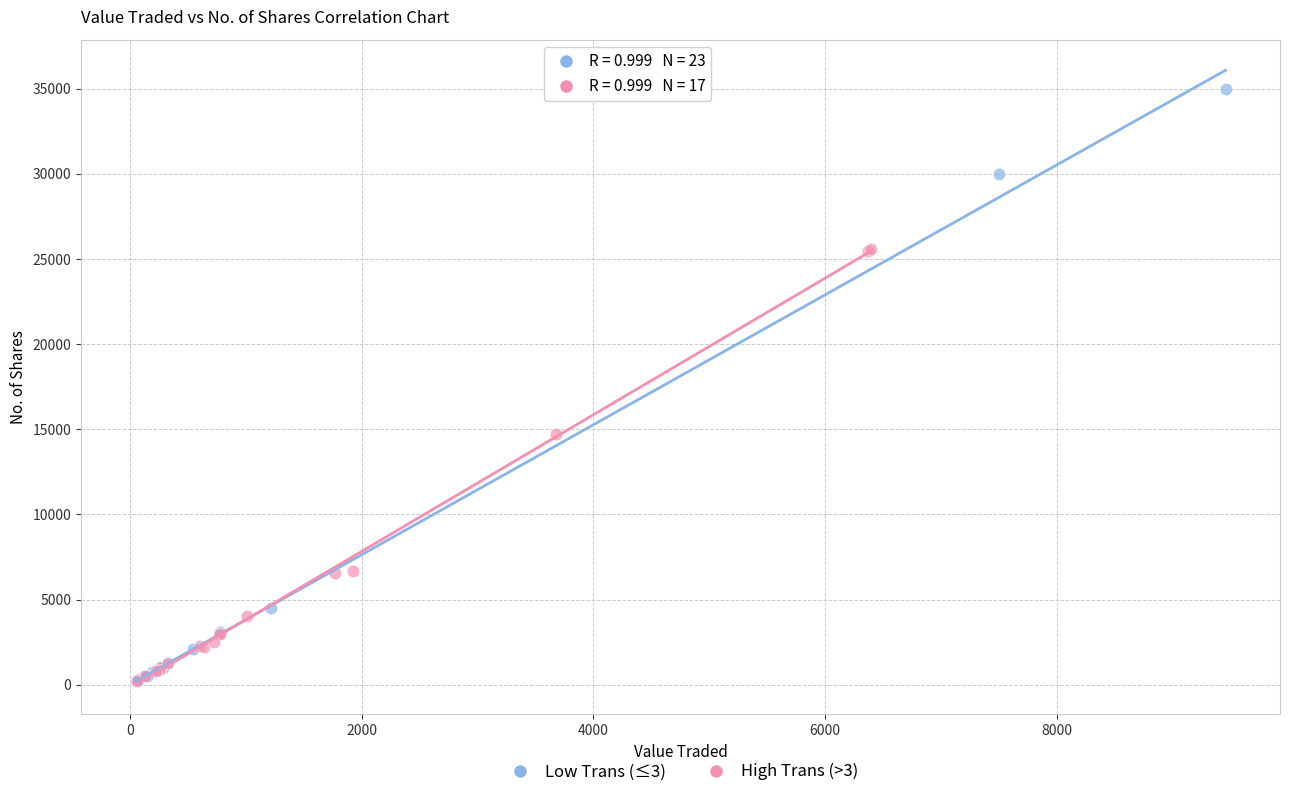

Which series contains the highest Y value?

Low Trans (≤3)